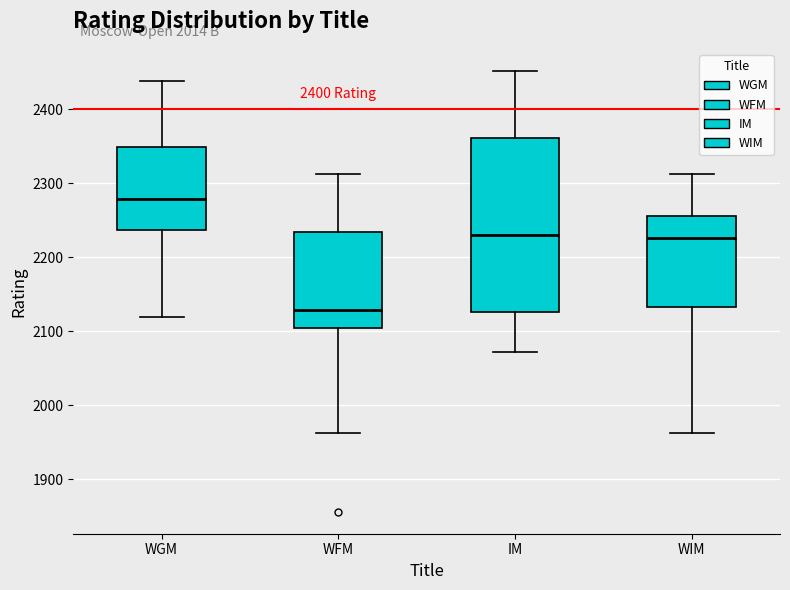

Reading left to right, read every box against the y-axis: the position of its median line, the range the box covers, and the ends of its whiskers. The values are not printed on the chart, so give them approximately, as read against the axis.

WGM: median 2280, box 2240 to 2350, whiskers 2120 to 2440
WFM: median 2130, box 2110 to 2230, whiskers 1960 to 2310
IM: median 2230, box 2130 to 2360, whiskers 2070 to 2450
WIM: median 2230, box 2130 to 2260, whiskers 1960 to 2310